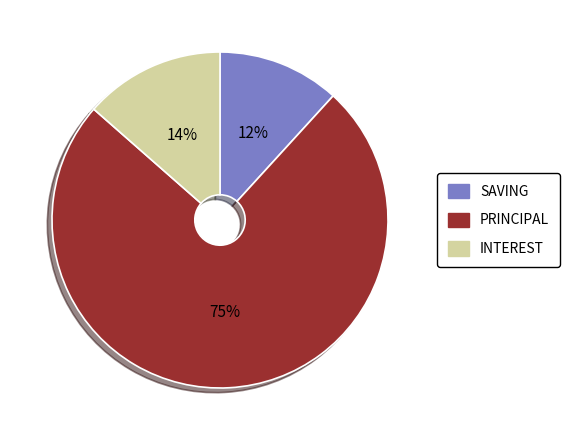

True or false: PRINCIPAL accounts for 64% of the total.

False